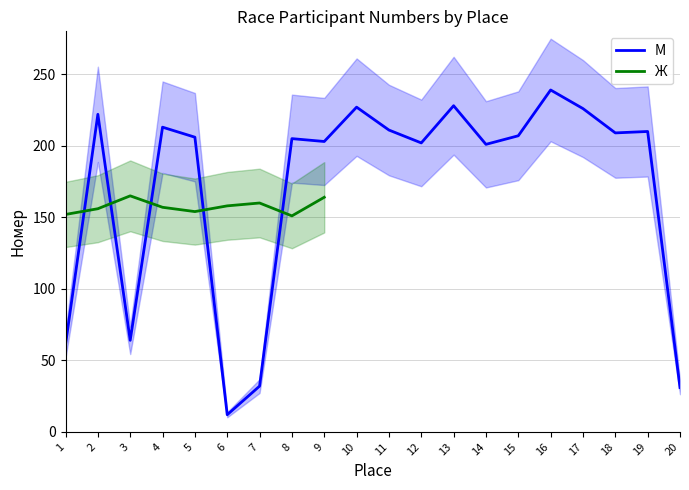

Rank the categories by value from highest to lowest.

16, 13, 10, 17, 2, 4, 11, 19, 18, 15, 5, 8, 9, 12, 14, 3, 1, 7, 20, 6